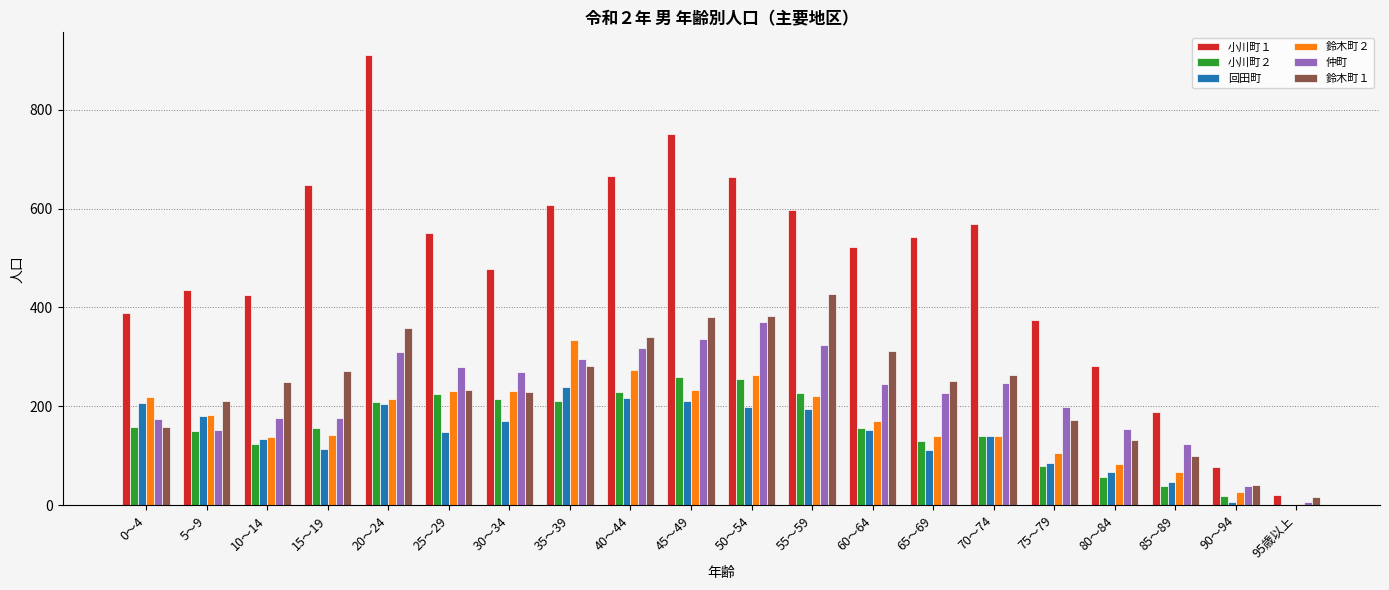

Between 20～24 and 30～34, which series saw the biggest shift?

小川町１